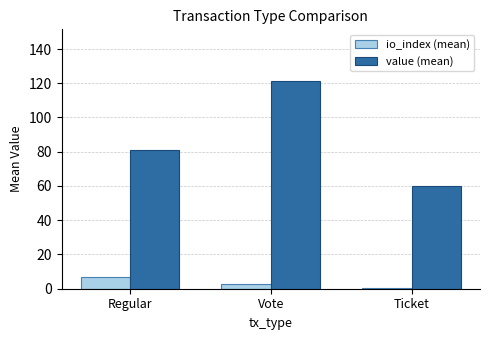

At which category is the sum across all series the highest?

Vote